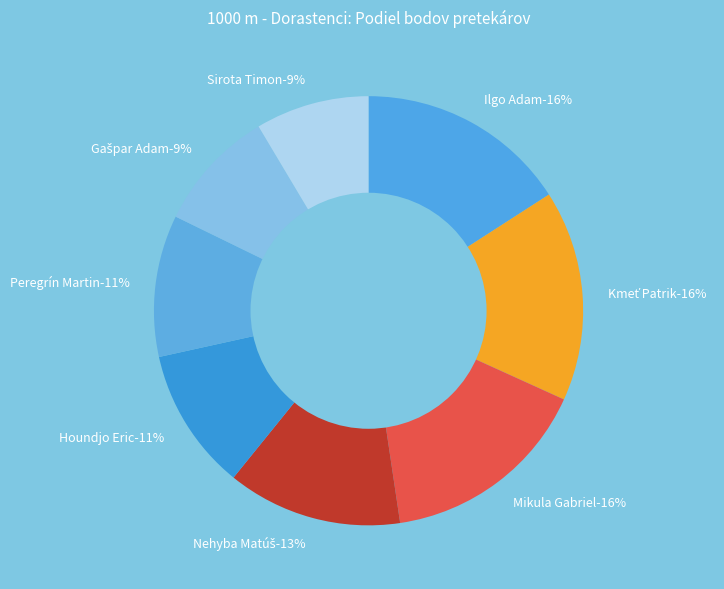

To the nearest percent, what portion does Nehyba Matúš represent?

13%